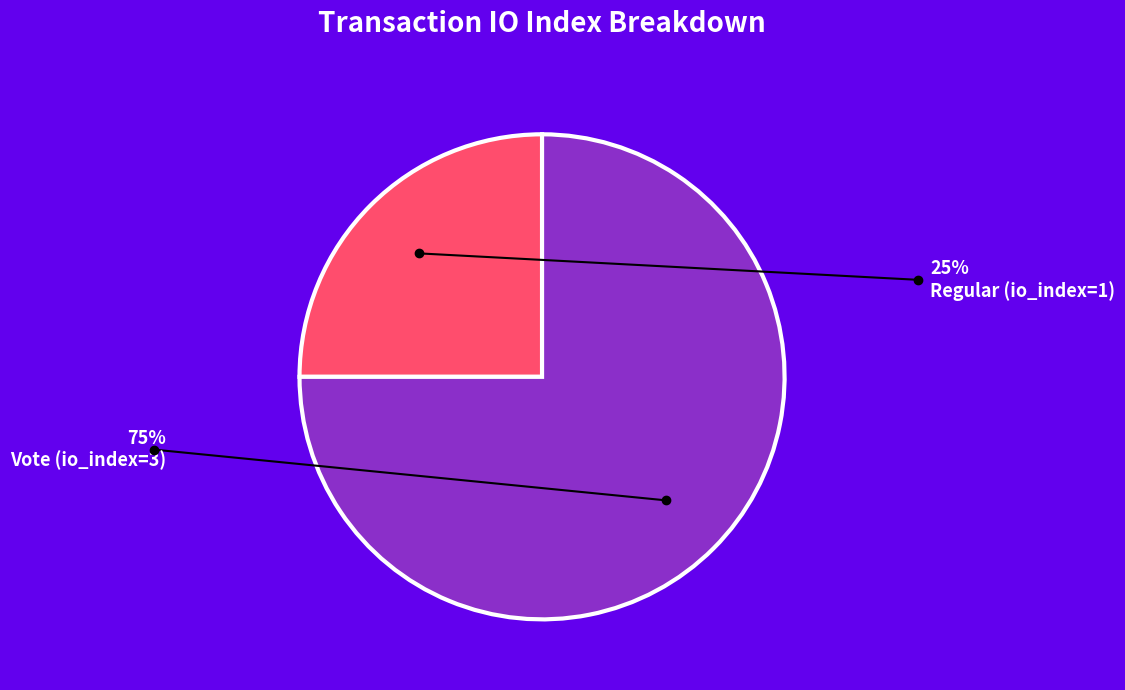

Rank the categories by value from lowest to highest.

Regular (io_index=1), Vote (io_index=3)